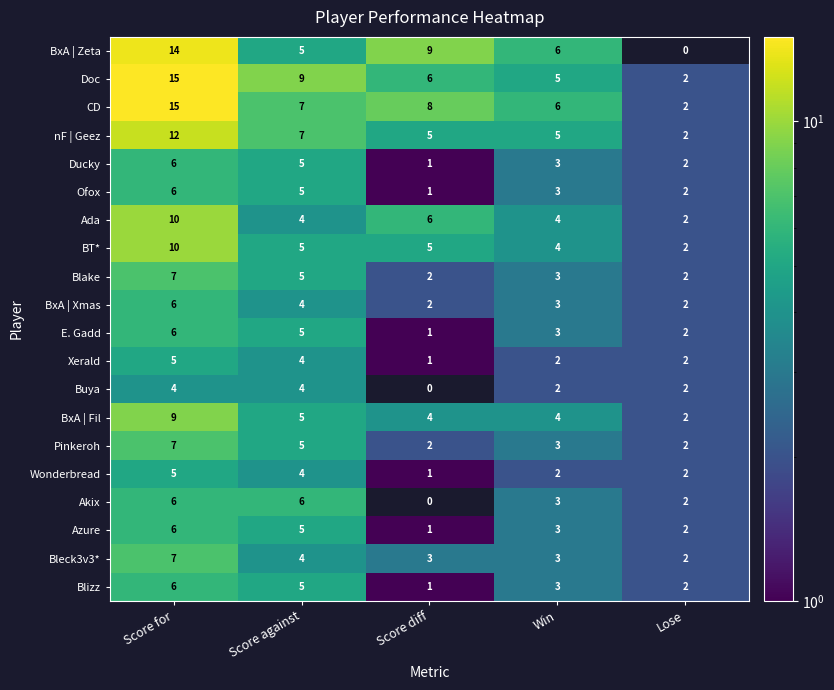

Which category has the highest value in the Ducky series?

Score for